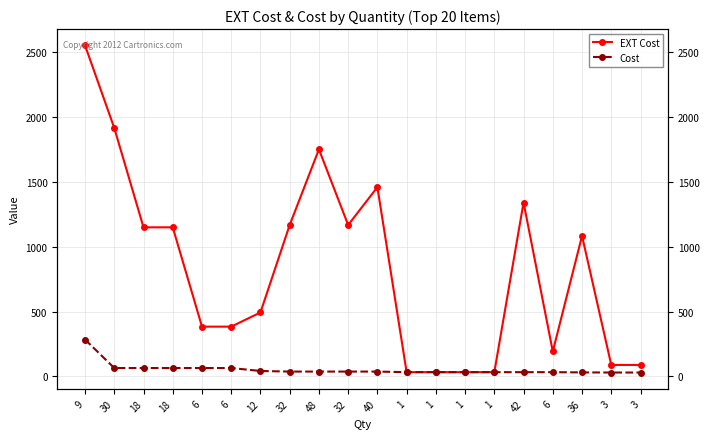

What is the lowest value of the Cost series?

29.2